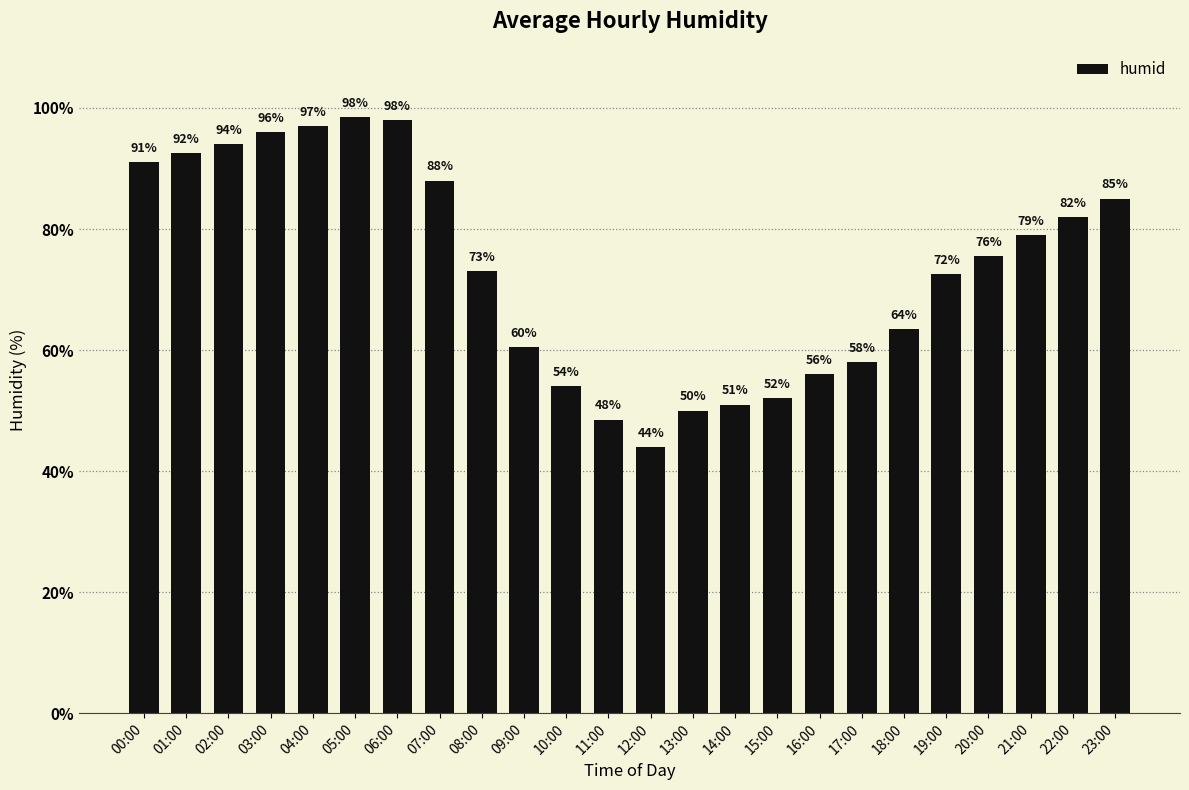

True or false: the data shows 82.0 at 22:00.

True